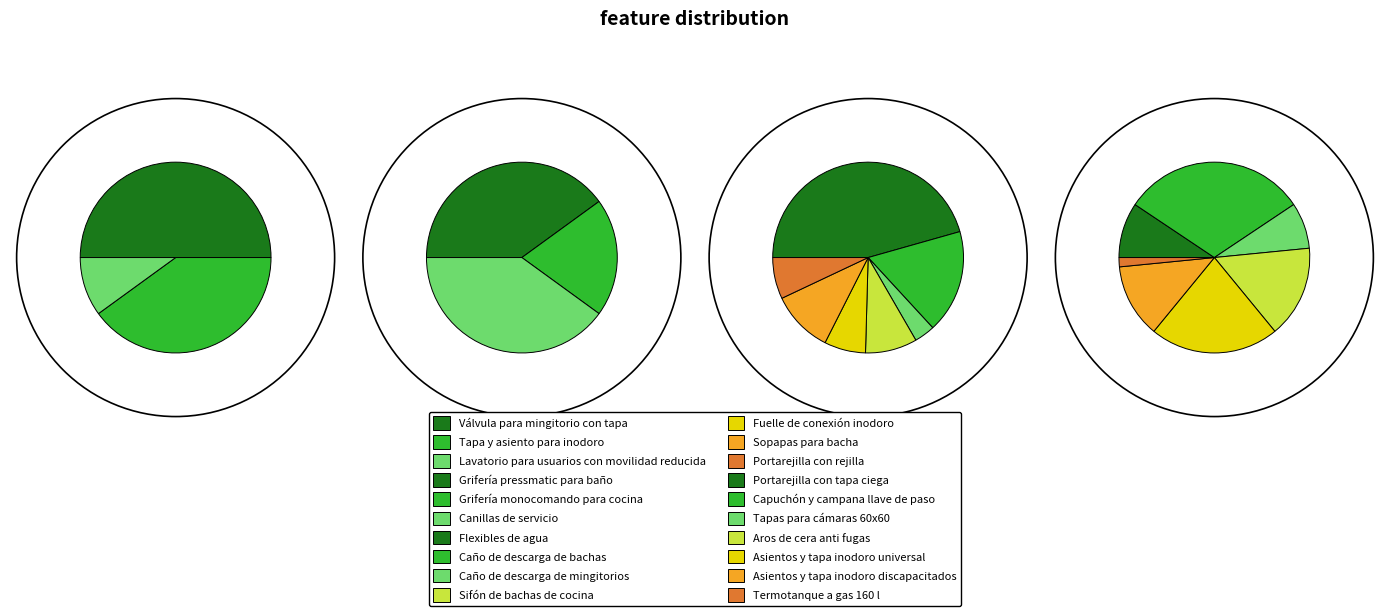

To the nearest percent, what portion does Caño de descarga de bachas represent?

6%